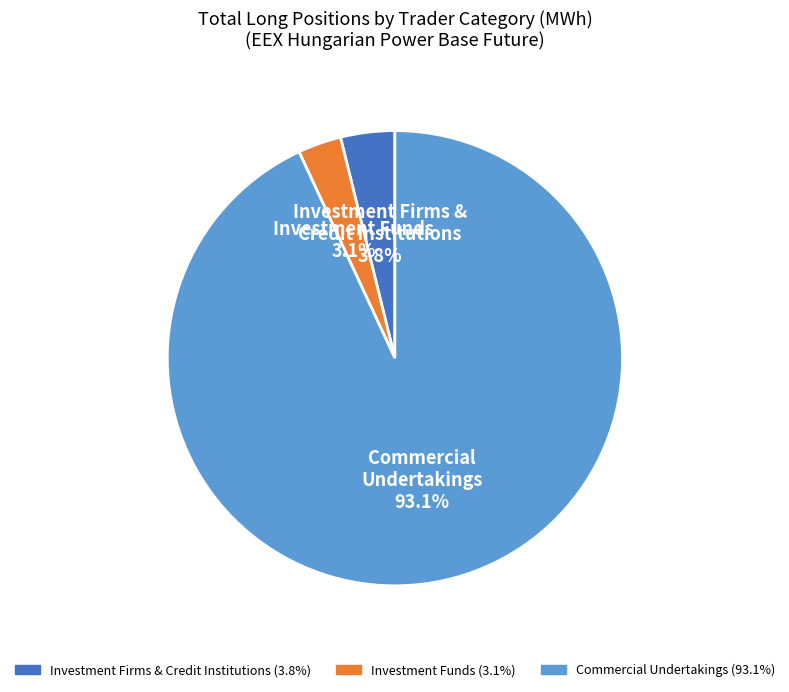

Does any single category account for the majority?

Yes